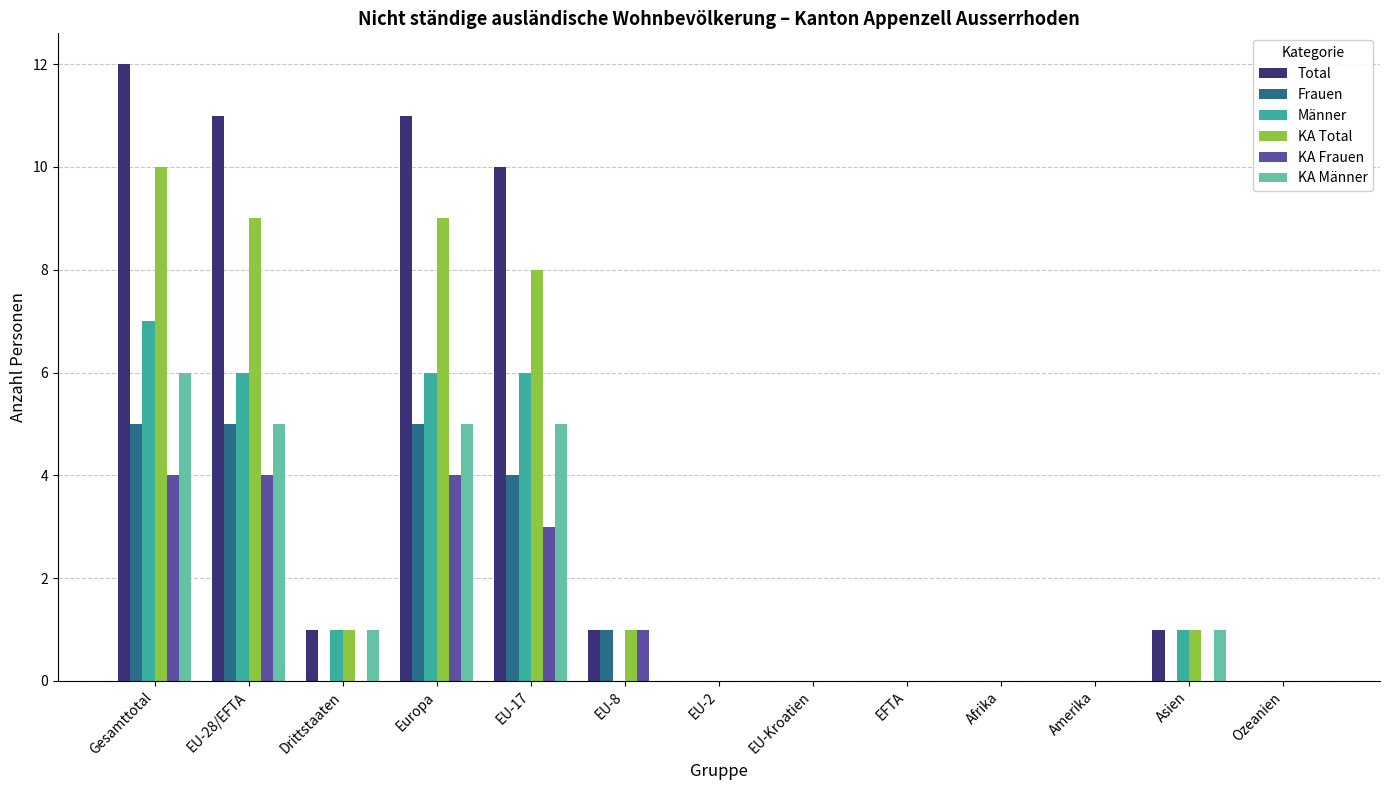

What is the greatest value displayed?

12